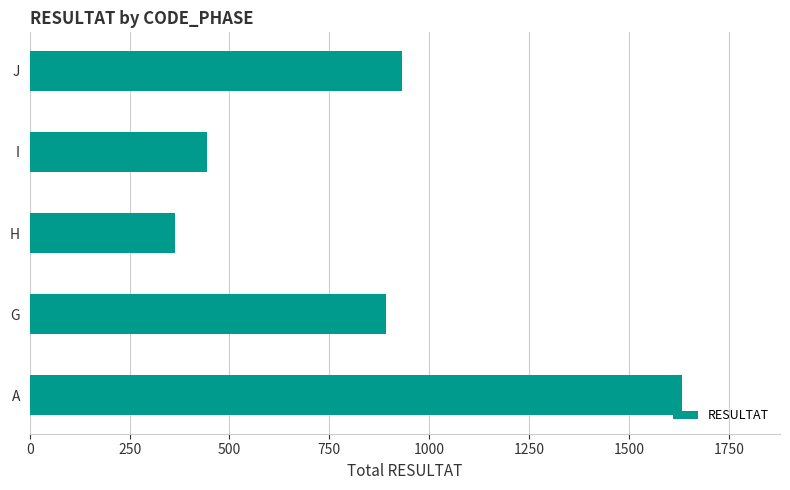

The chart shows a value of 180 at H. True or false?

False